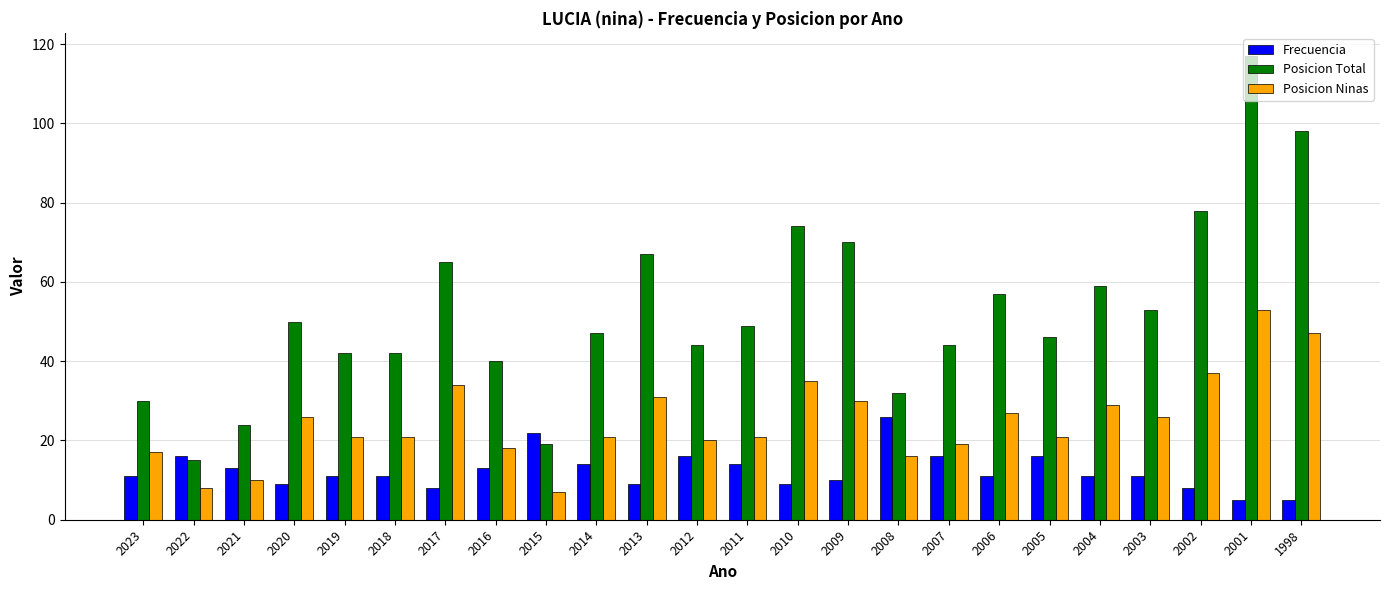

Reading left to right, extract all data points from this chart.

Frecuencia: 2023=11	2022=16	2021=13	2020=9	2019=11	2018=11	2017=8	2016=13	2015=22	2014=14	2013=9	2012=16	2011=14	2010=9	2009=10	2008=26	2007=16	2006=11	2005=16	2004=11	2003=11	2002=8	2001=5	1998=5
Posicion Total: 2023=30	2022=15	2021=24	2020=50	2019=42	2018=42	2017=65	2016=40	2015=19	2014=47	2013=67	2012=44	2011=49	2010=74	2009=70	2008=32	2007=44	2006=57	2005=46	2004=59	2003=53	2002=78	2001=117	1998=98
Posicion Ninas: 2023=17	2022=8	2021=10	2020=26	2019=21	2018=21	2017=34	2016=18	2015=7	2014=21	2013=31	2012=20	2011=21	2010=35	2009=30	2008=16	2007=19	2006=27	2005=21	2004=29	2003=26	2002=37	2001=53	1998=47